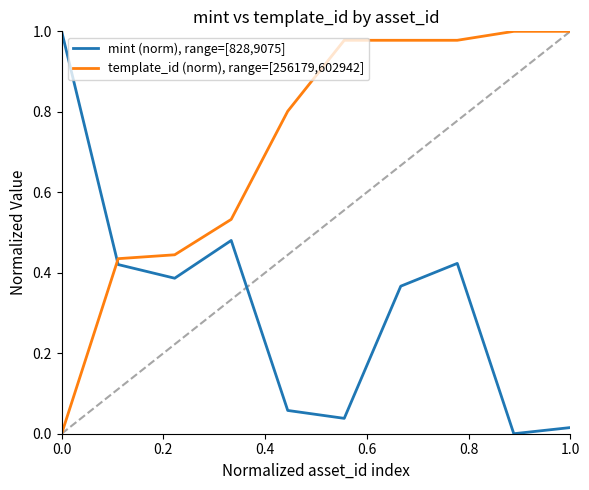

Which series has the largest total across all categories?

template_id (norm), range=[256179,602942]